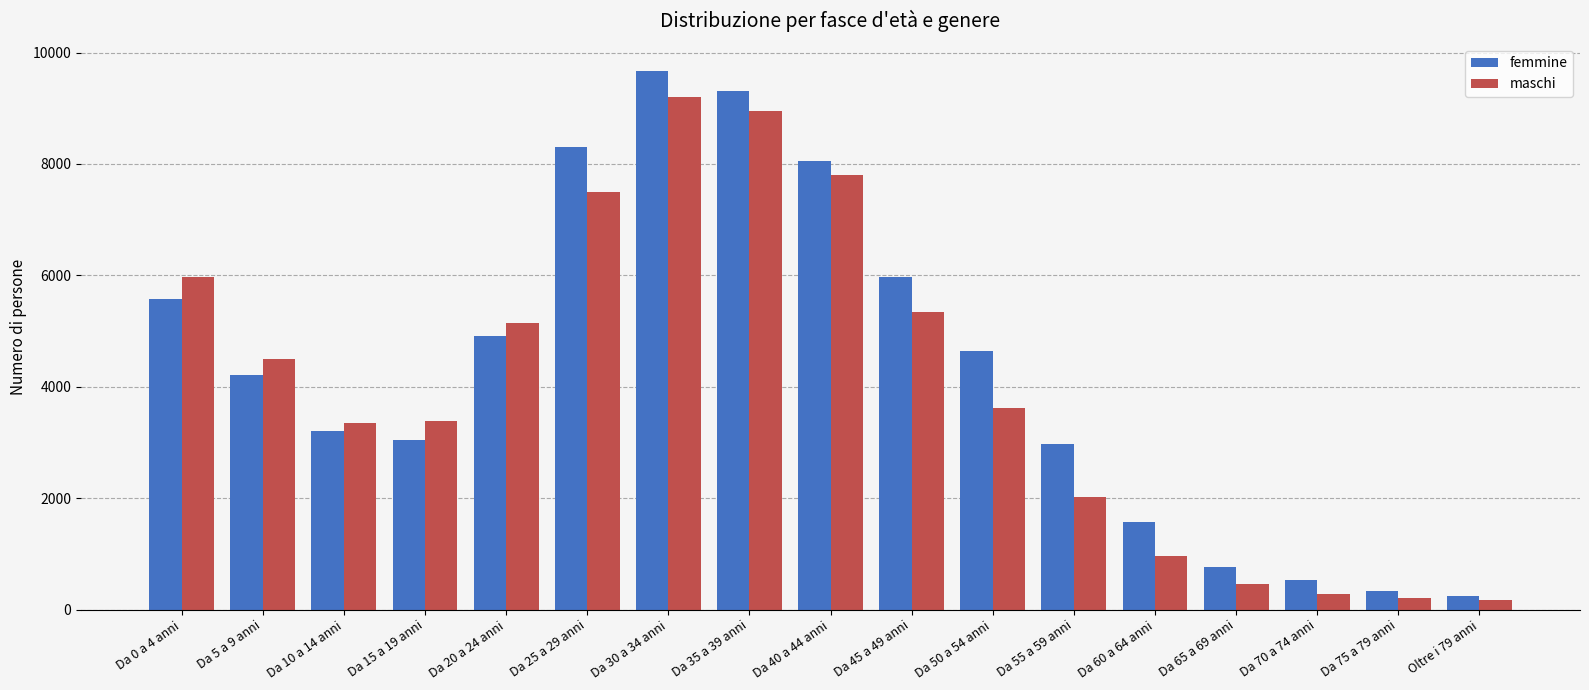

At which category is the sum across all series the highest?

Da 30 a 34 anni